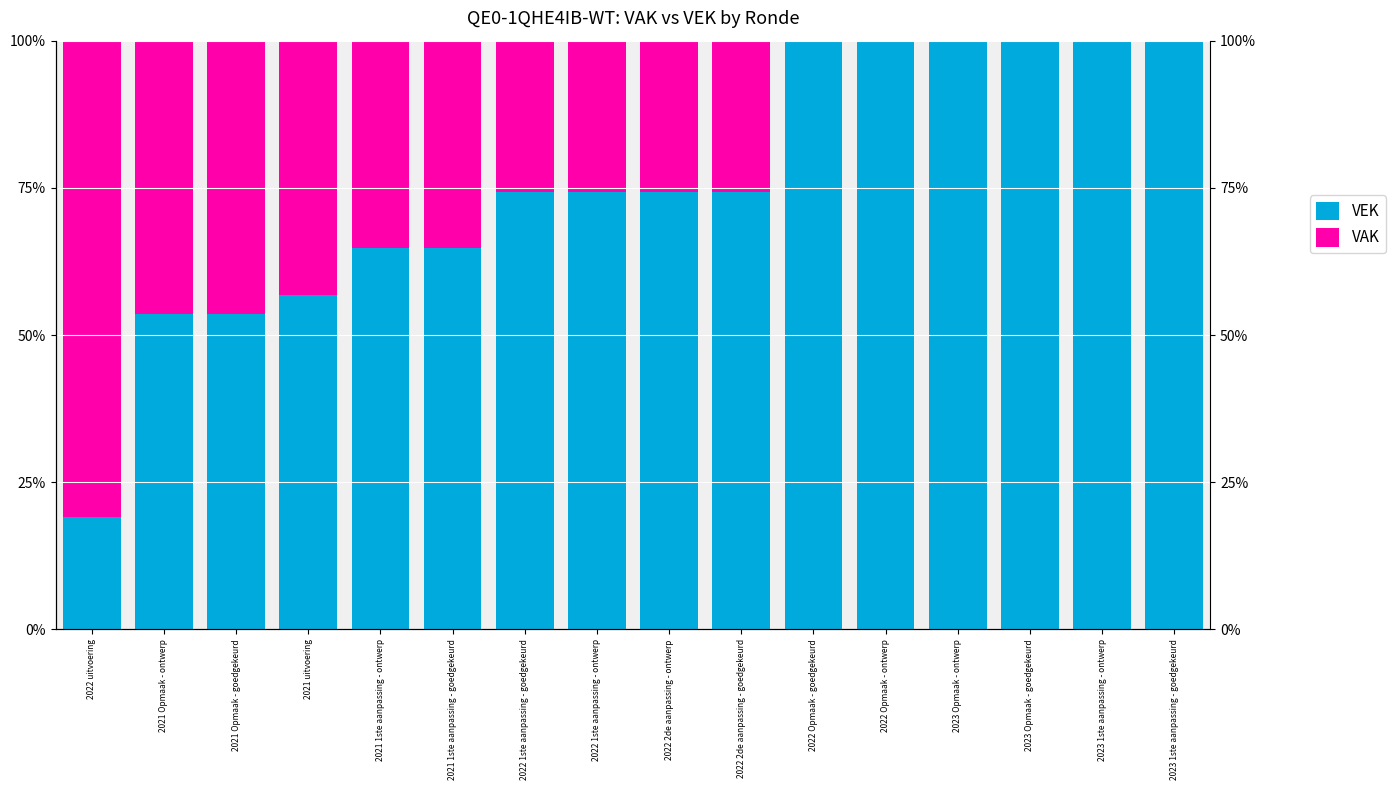

At which label is VEK closest to 0?

2022 uitvoering